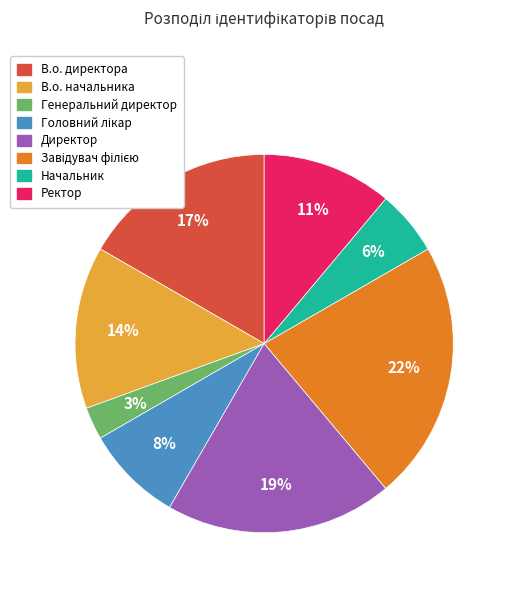

Count the number of slices in the pie.

8